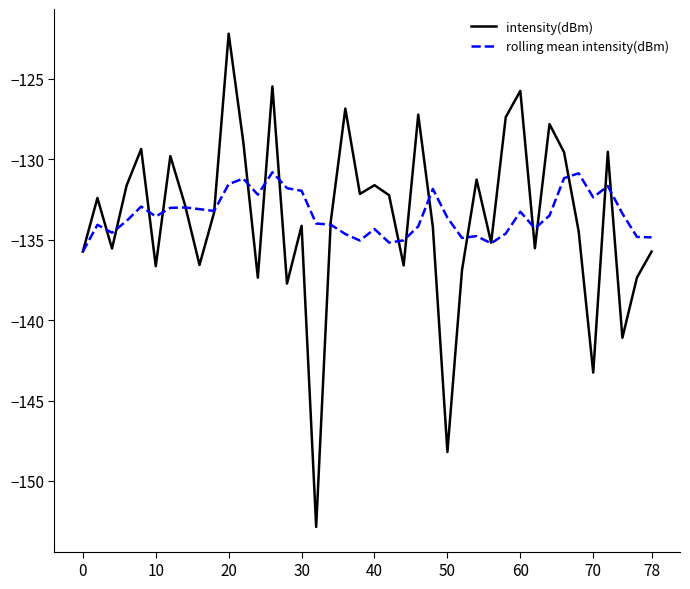

Which series has the largest range (max minus min)?

intensity(dBm)